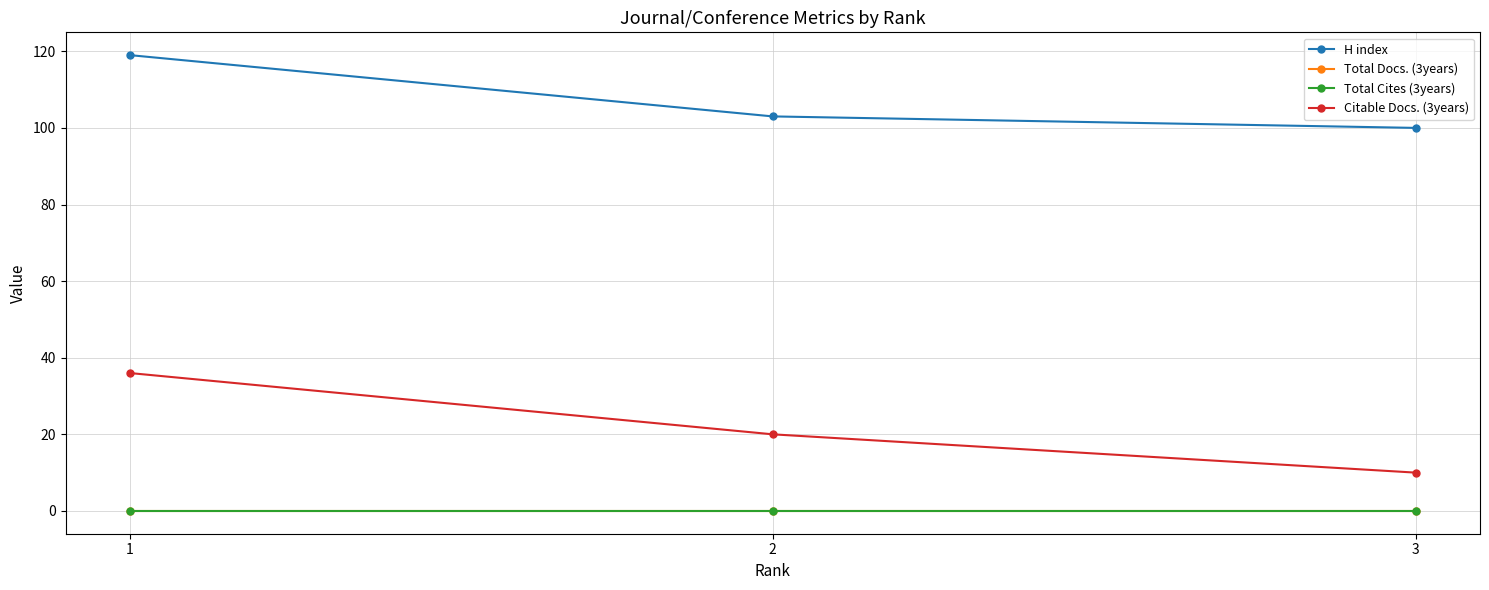

At 1, list the series in order from smallest to largest.

Total Docs. (3years), Total Cites (3years), Citable Docs. (3years), H index